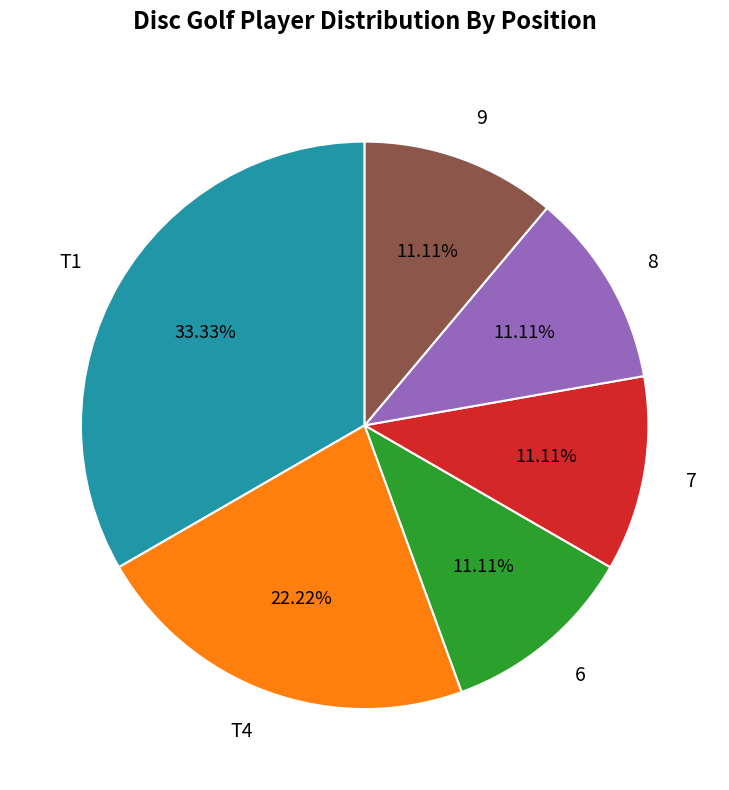

What is the ratio of the value at T1 to the value at 6?

3.0